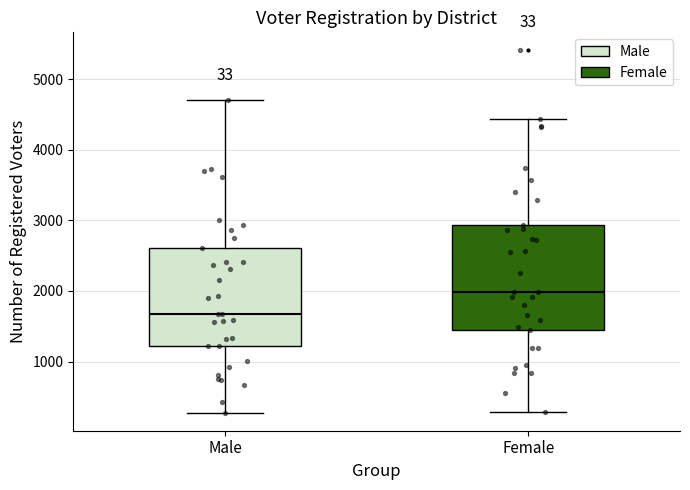

Where does the upper whisker of the box for Male end on the y-axis? The values are not printed on the chart, so give them approximately, as read against the axis.

4700